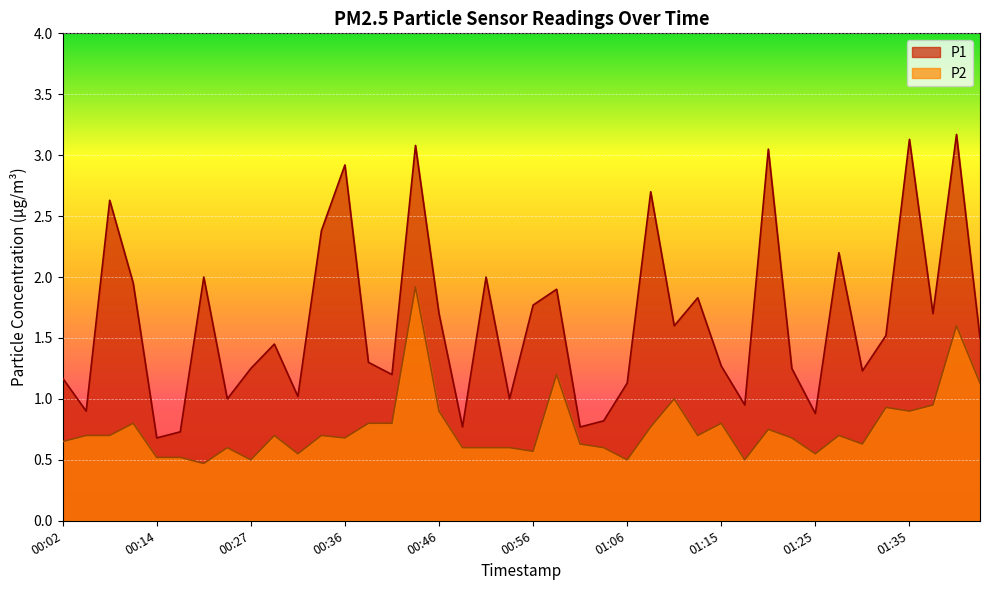

What is the sum of the P1 values at 01:44 and 01:23?

3.0